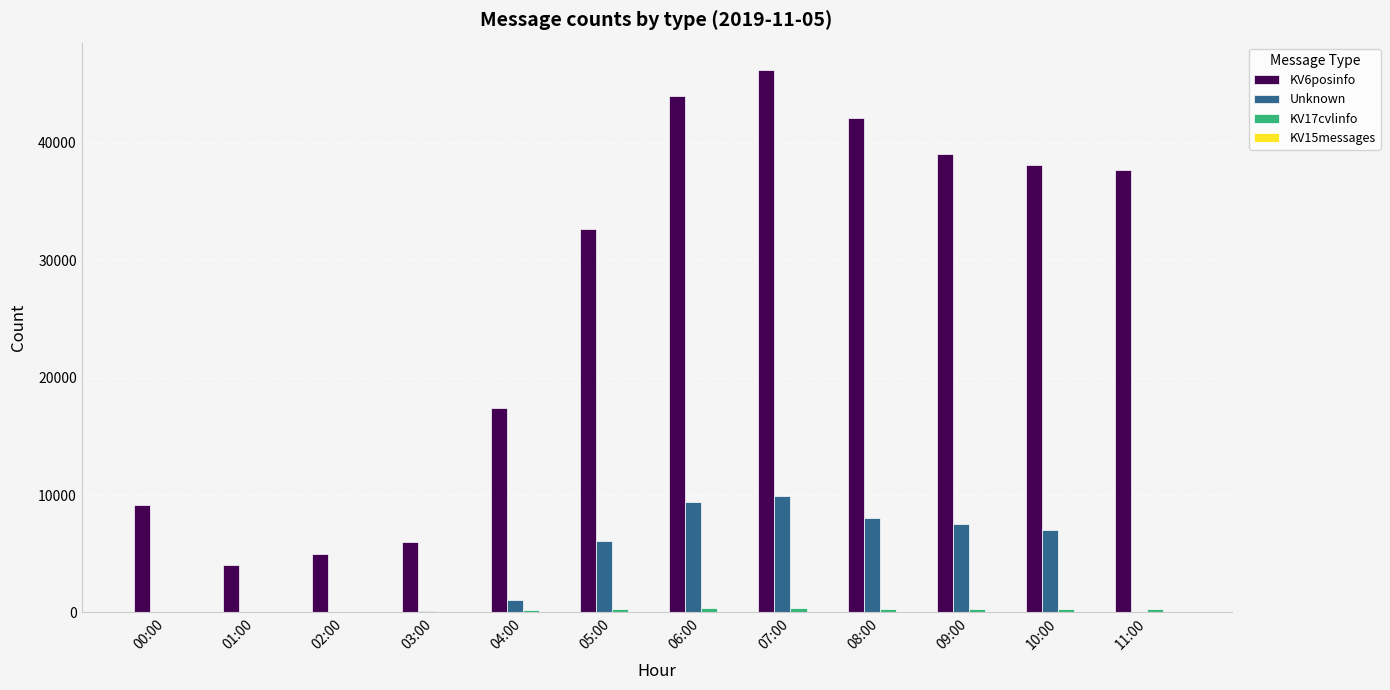

Which series has the largest total across all categories?

KV6posinfo